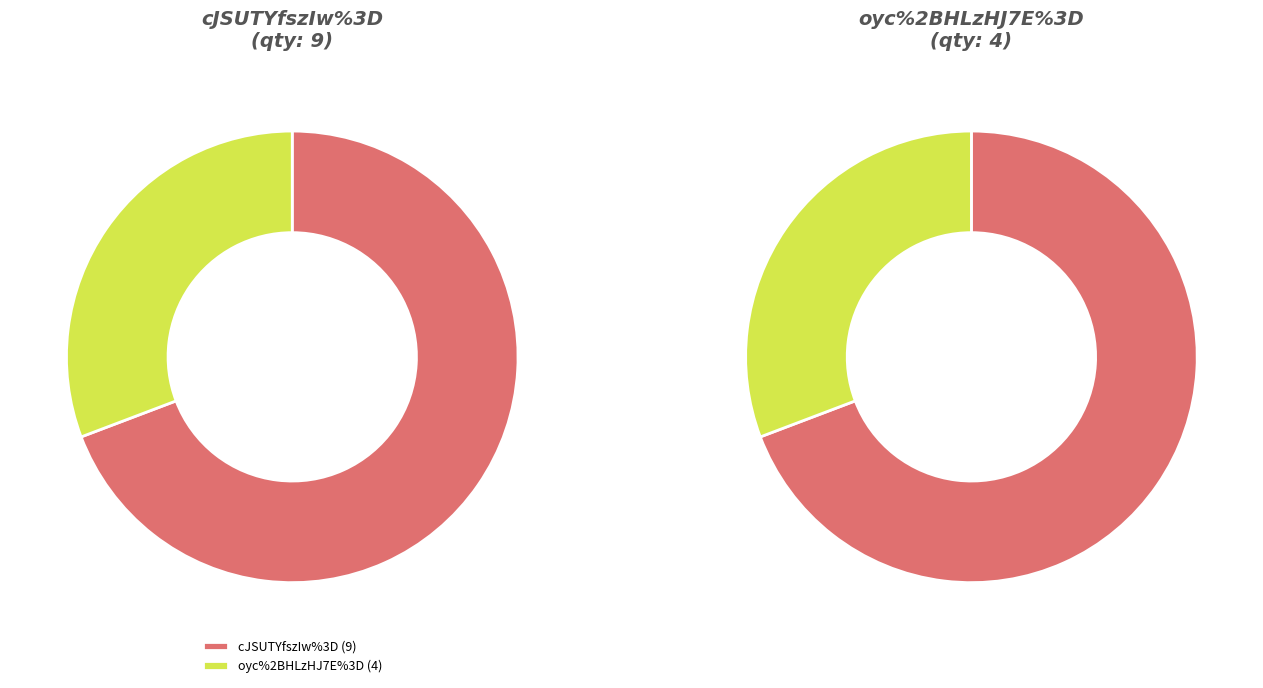

What is the total percentage of cJSUTYfszIw%3D and oyc%2BHLzHJ7E%3D?

100.0%